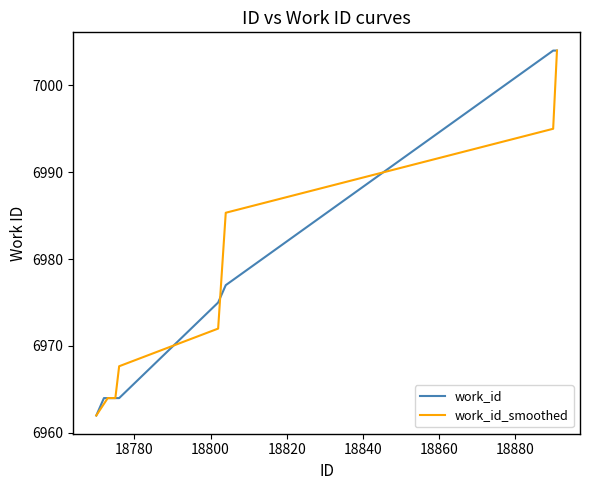

What is the smallest value displayed?

6962.0